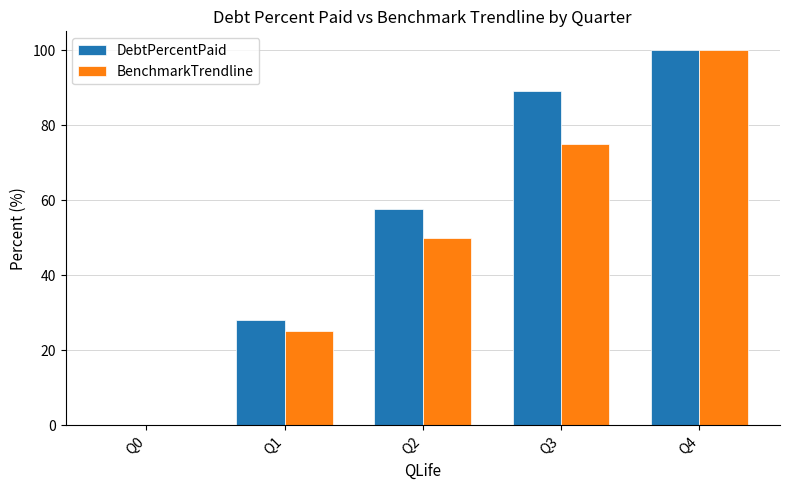

Where is DebtPercentPaid nearest to the value 50?

Q2